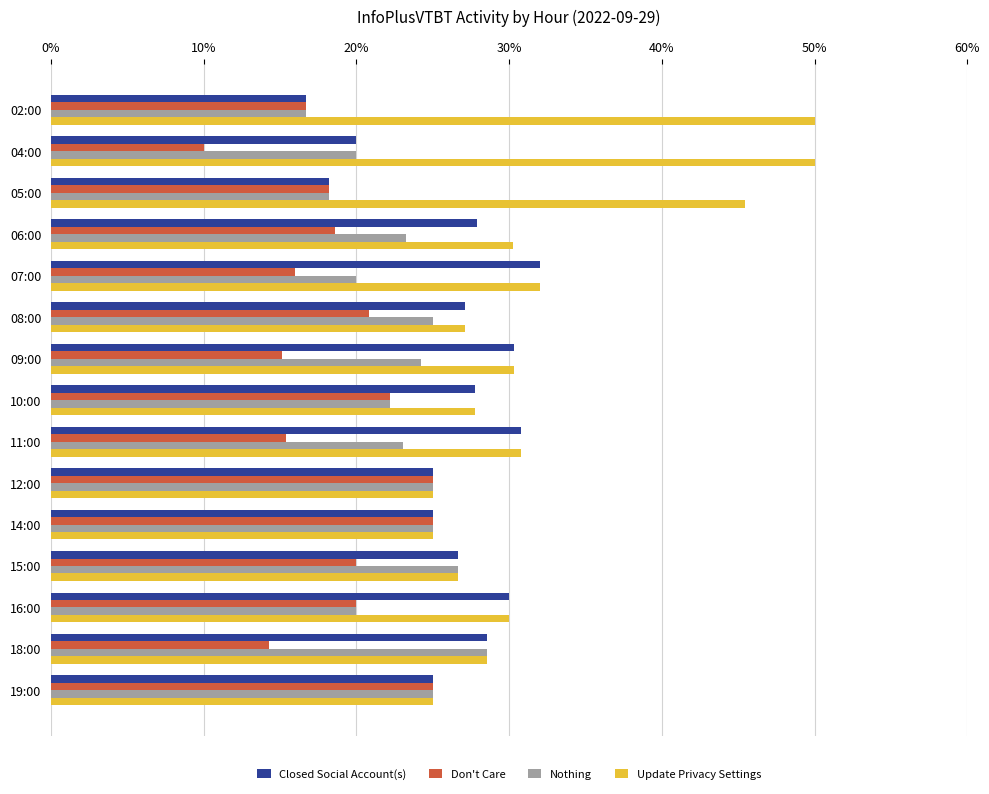

What is the maximum value for Don't Care?

25.0